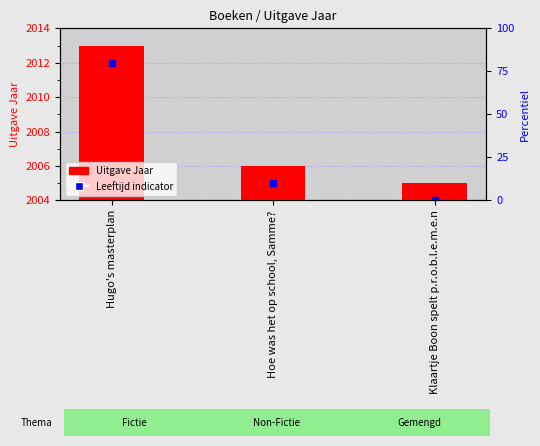

Are the bars horizontal?

No